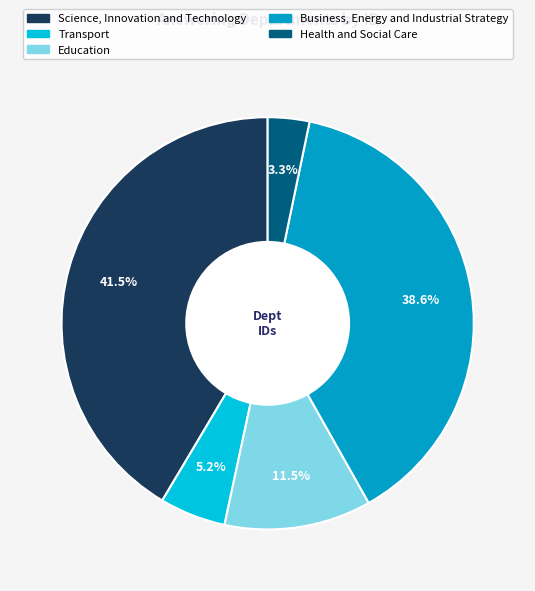

How many segments does this pie chart have?

5